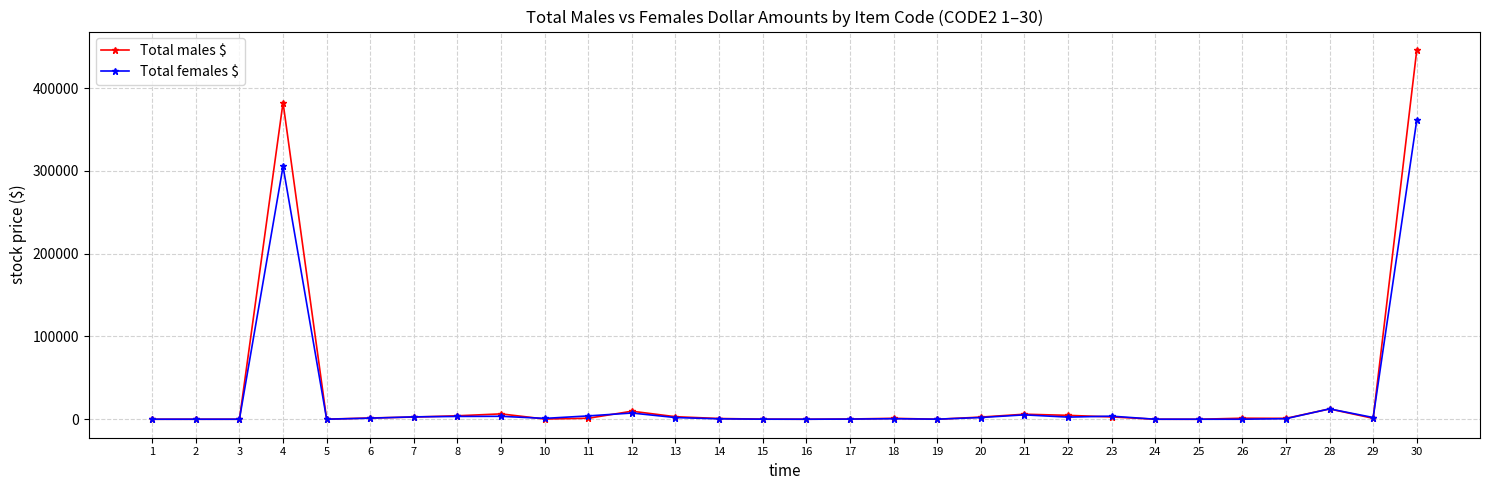

What is the difference between the second highest and second lowest values in the Total females $ series?

305345